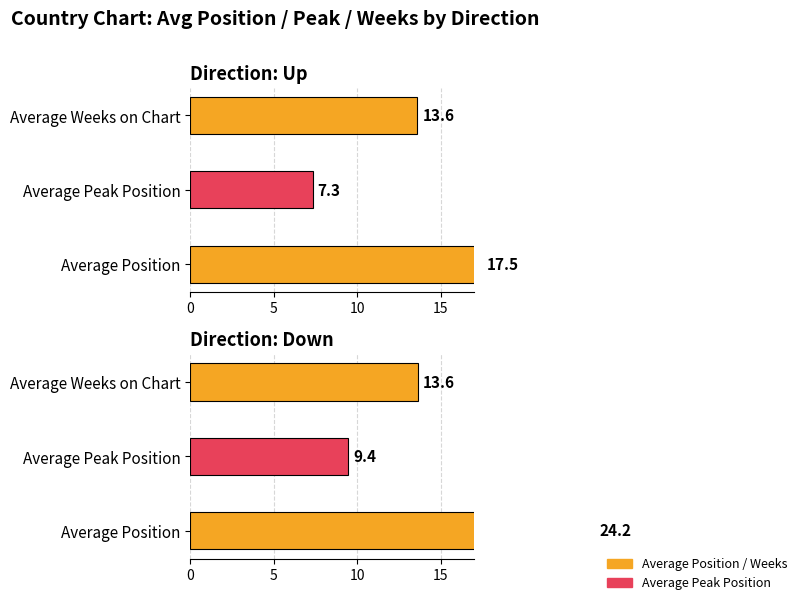

Which series has the largest total across all categories?

down